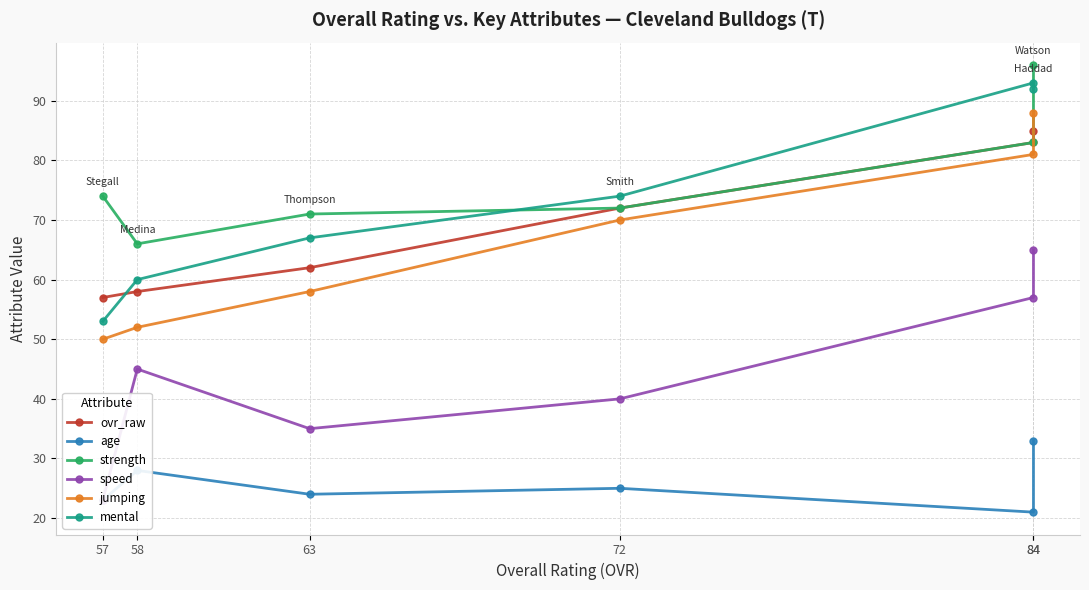

Between 84 and 72, which is larger?

84